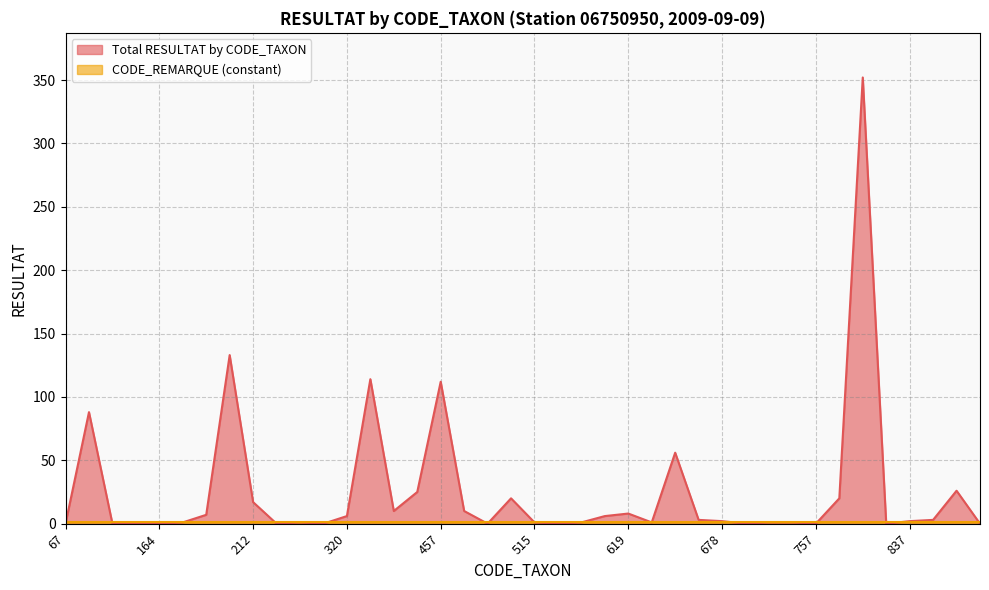

What is the difference between the maximum and minimum values?

352